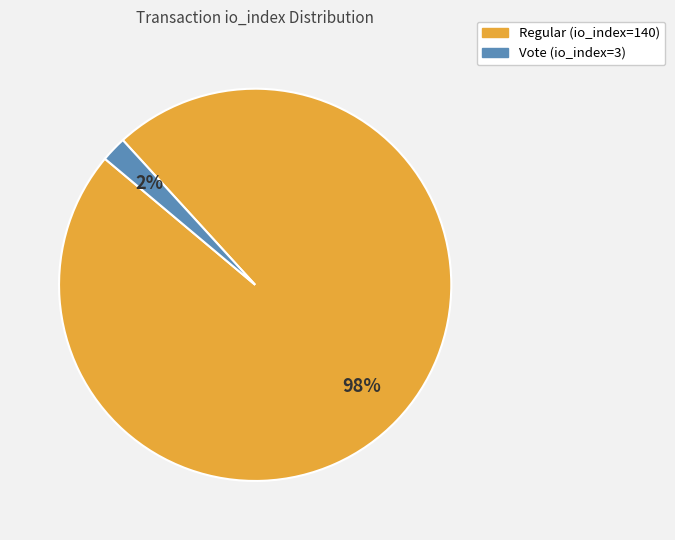

Which has a higher value, Vote (io_index=3) or Regular (io_index=140)?

Regular (io_index=140)